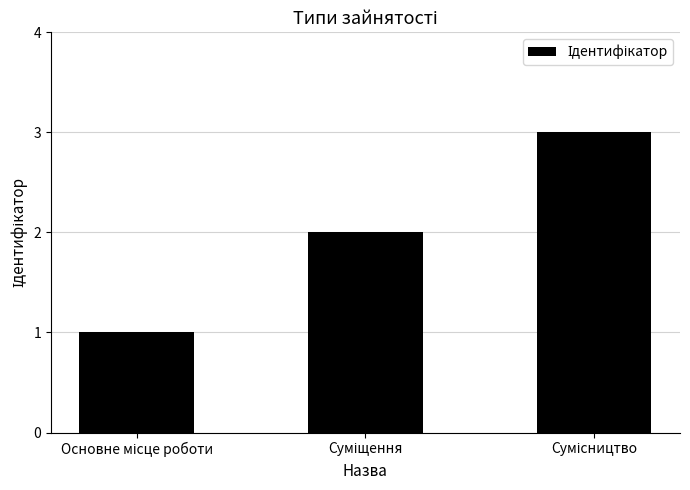

How many bars are there in total?

3